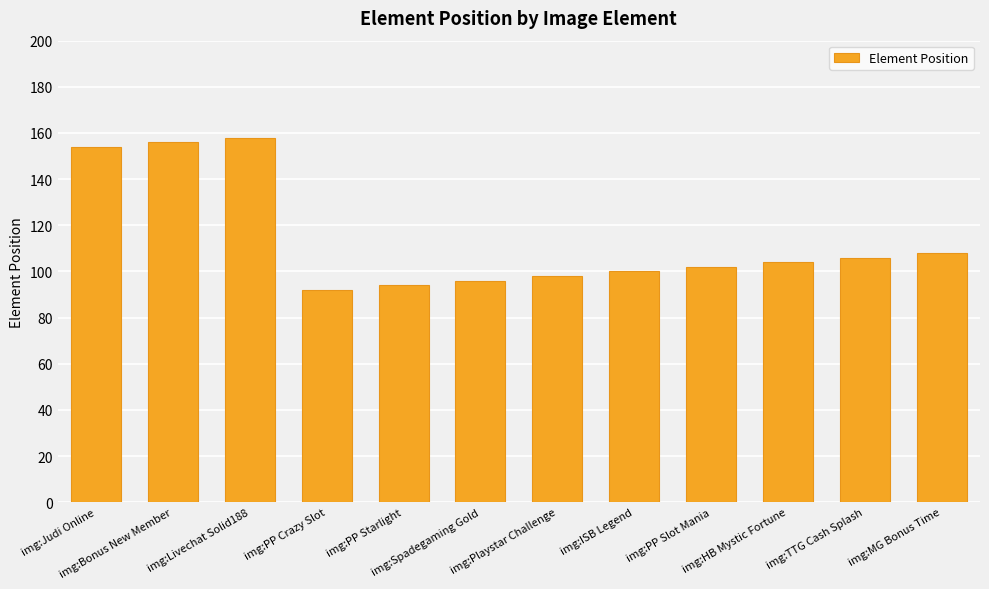

Reading right to left, what are all the values shown in this chart?

108	106	104	102	100	98	96	94	92	158	156	154